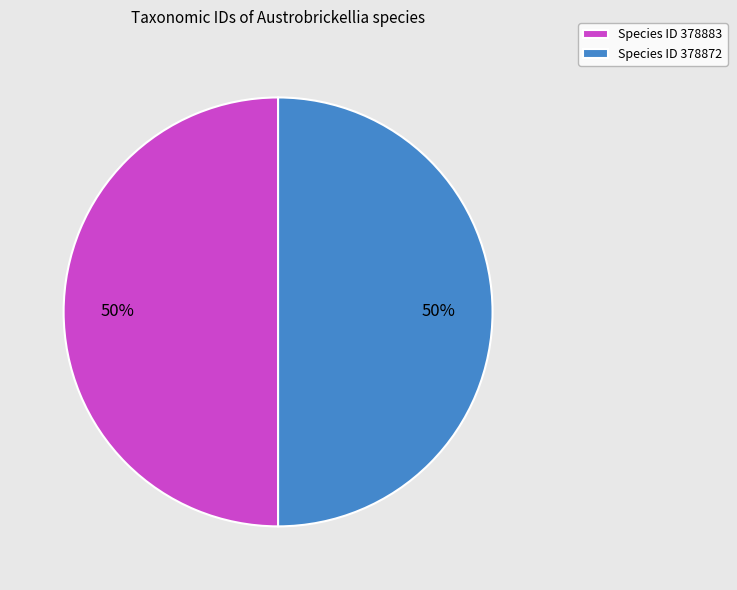

Combined, do Species ID 378872 and Species ID 378883 account for over 50%?

Yes